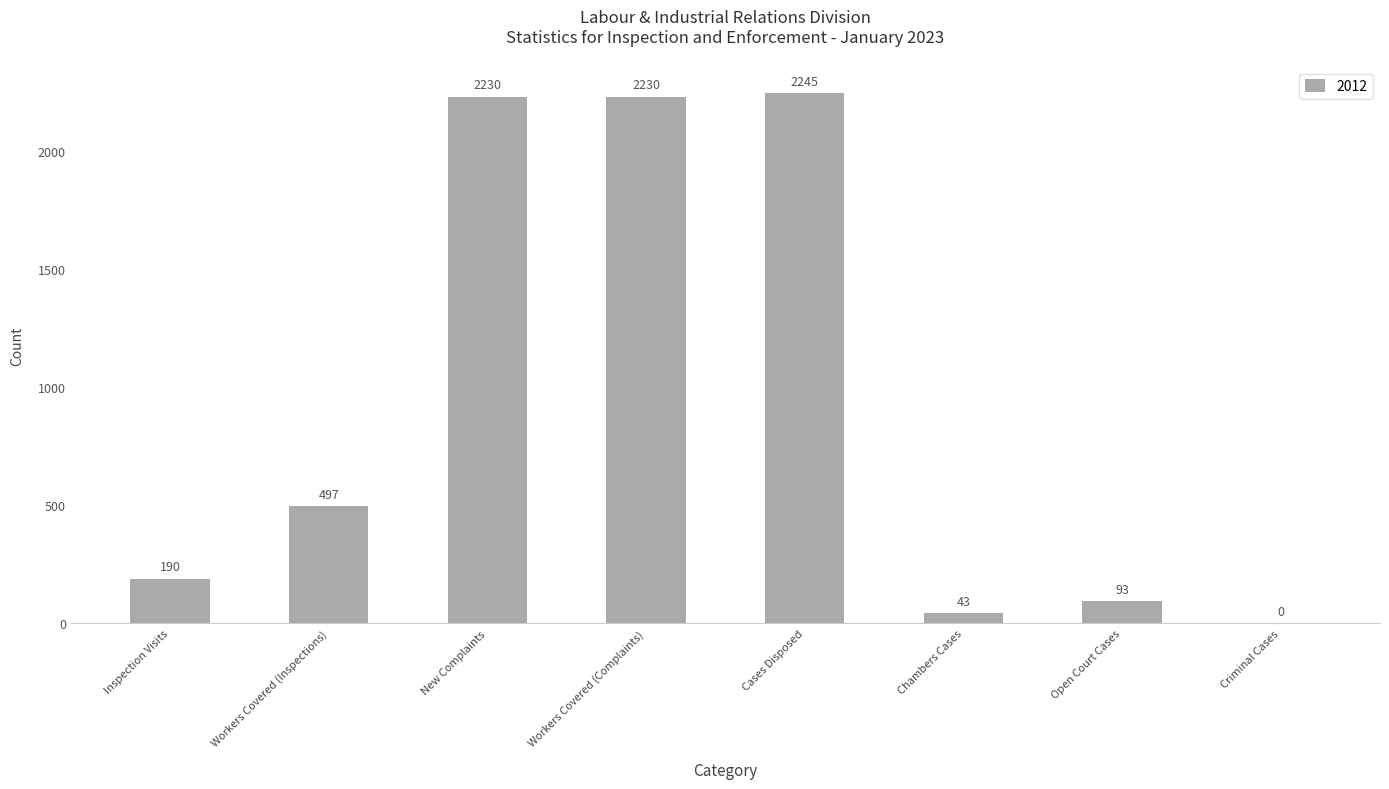

What is the sum of the values at Cases Disposed and Inspection Visits?

2435